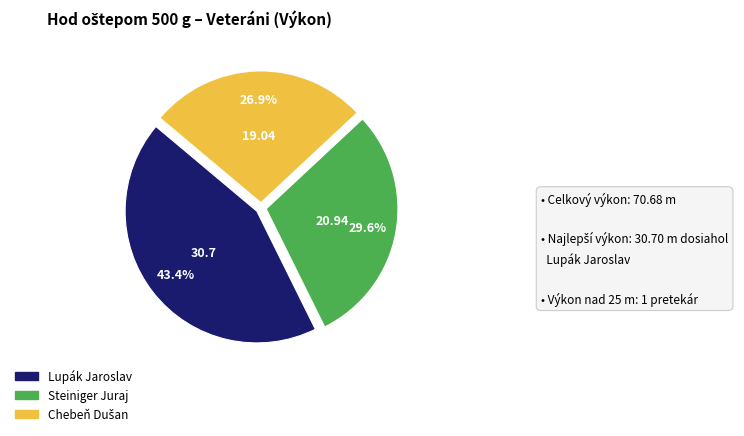

What is the largest slice in the pie chart?

Lupák Jaroslav